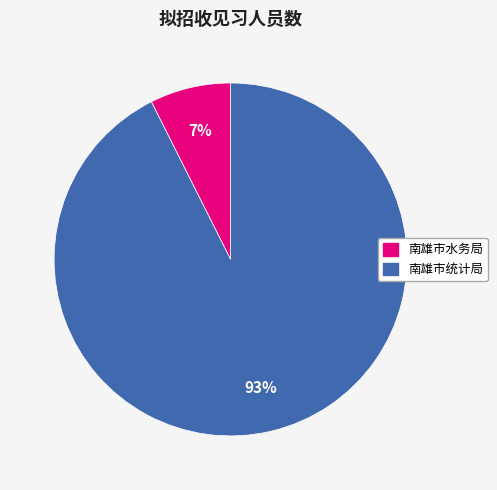

Combined, do 南雄市统计局 and 南雄市水务局 account for over 50%?

Yes